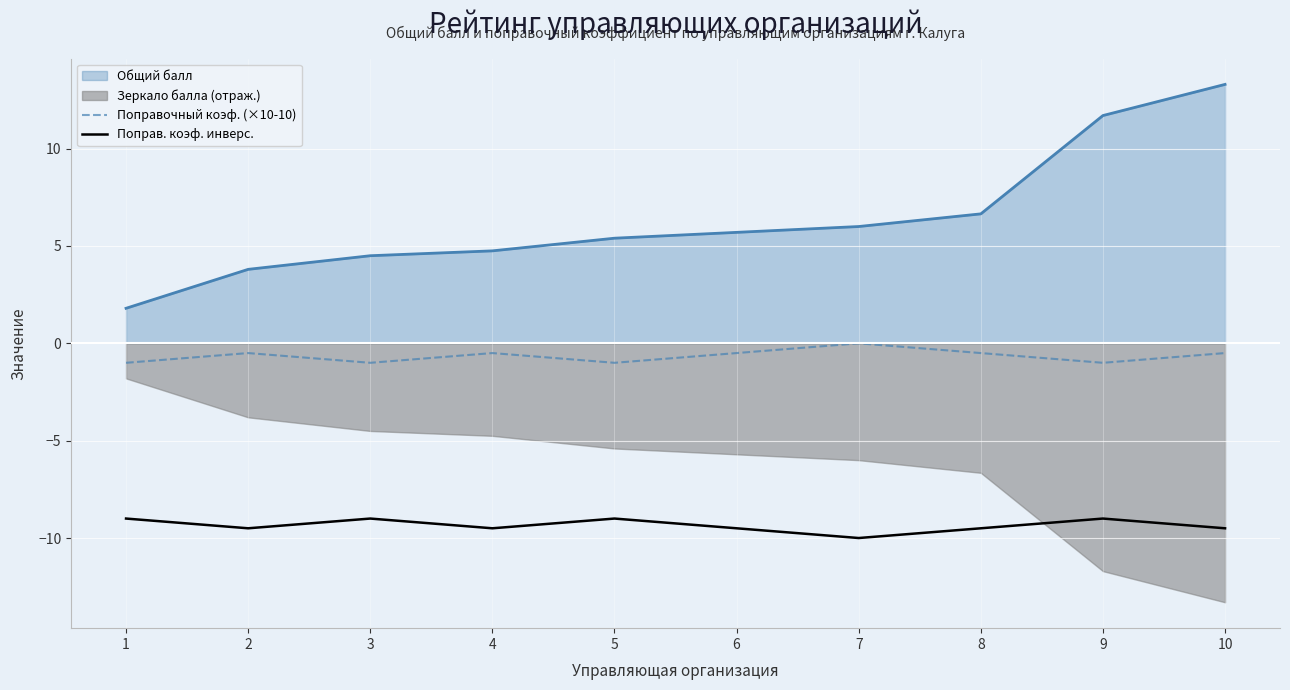

In Поправ. коэф. инверс., how many points are lower than both neighbors (excluding endpoints)?

3